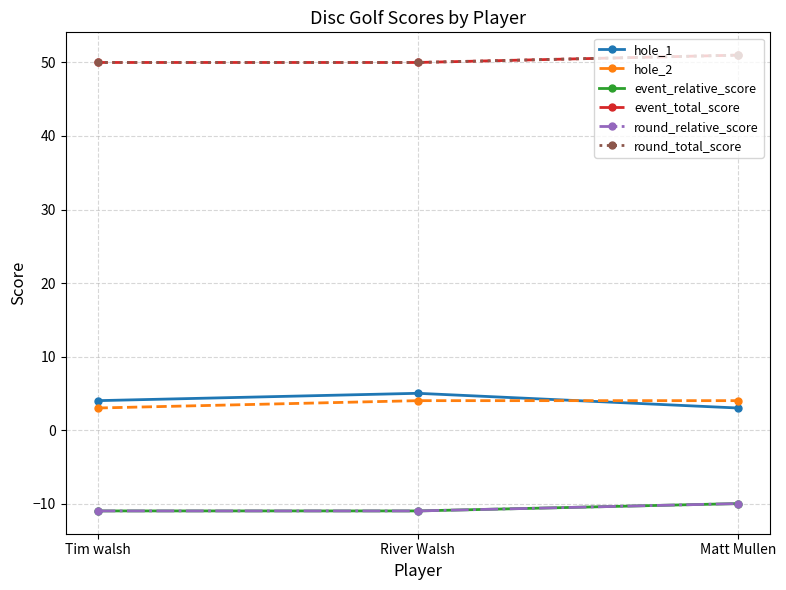

Between River Walsh and Tim walsh, which is larger?

River Walsh